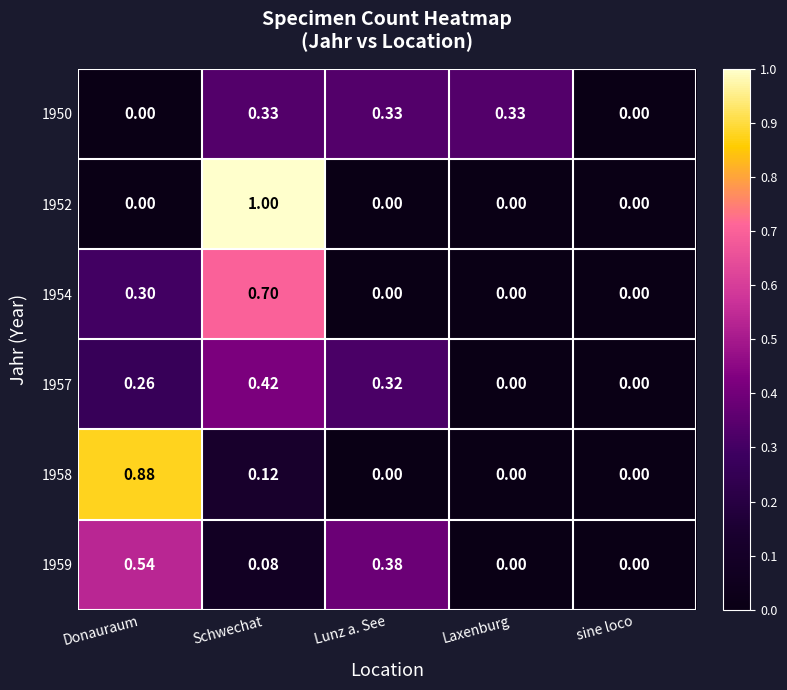

Is the value of 1957 at Donauraum greater than the value of 1958 at Laxenburg?

Yes